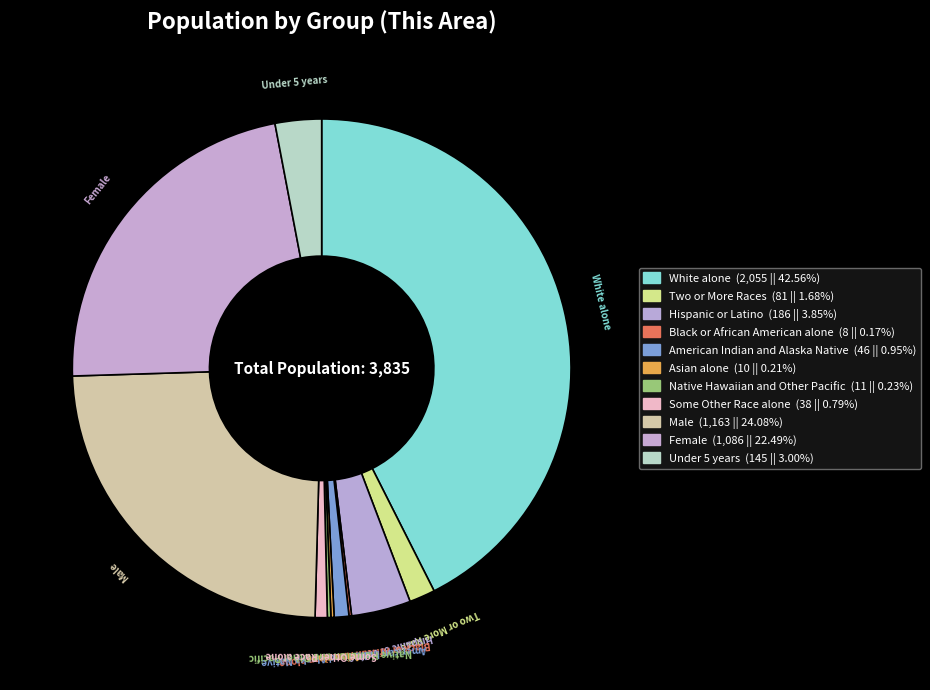

Do Male and Female together represent more than half of the pie?

No